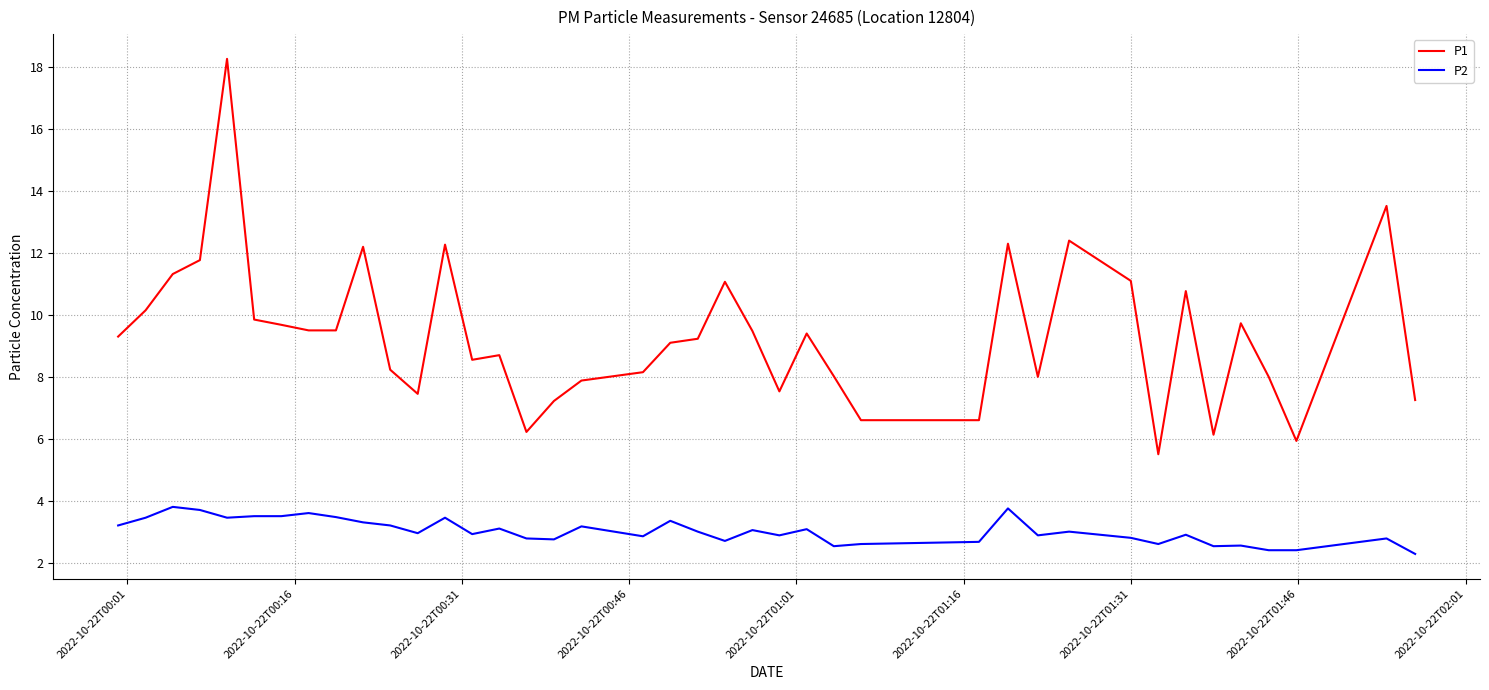

Rank the series by their maximum value, from highest to lowest.

P1, P2